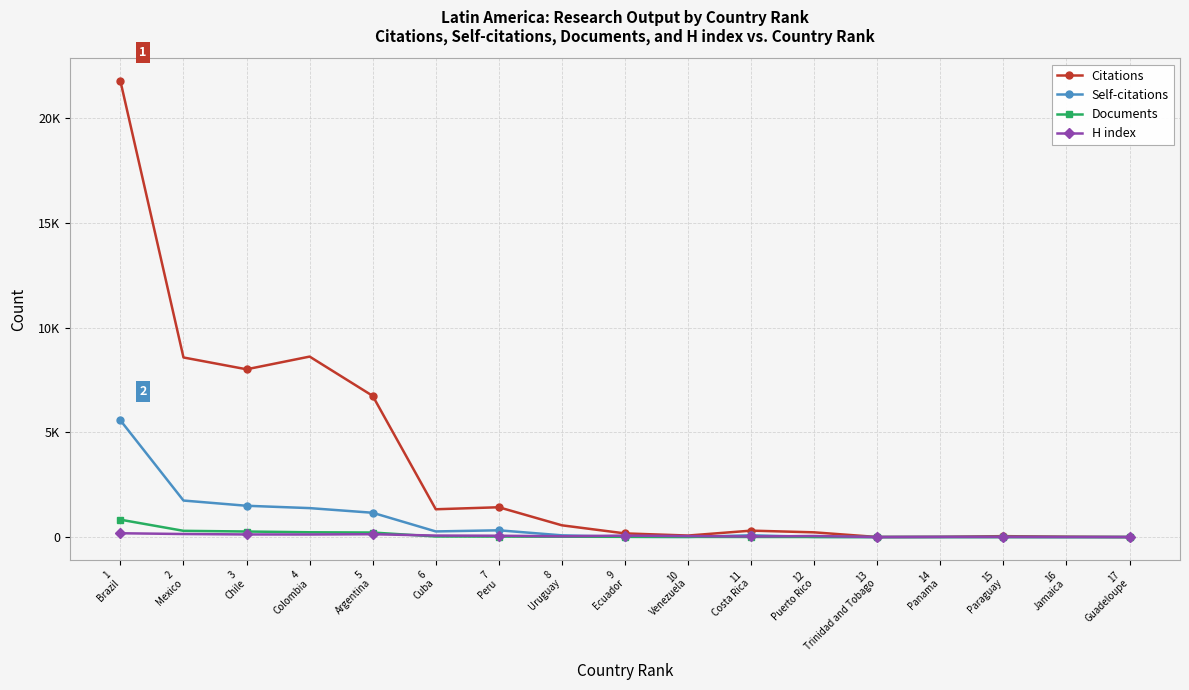

True or false: H index has more than 1 interior local peaks.

True